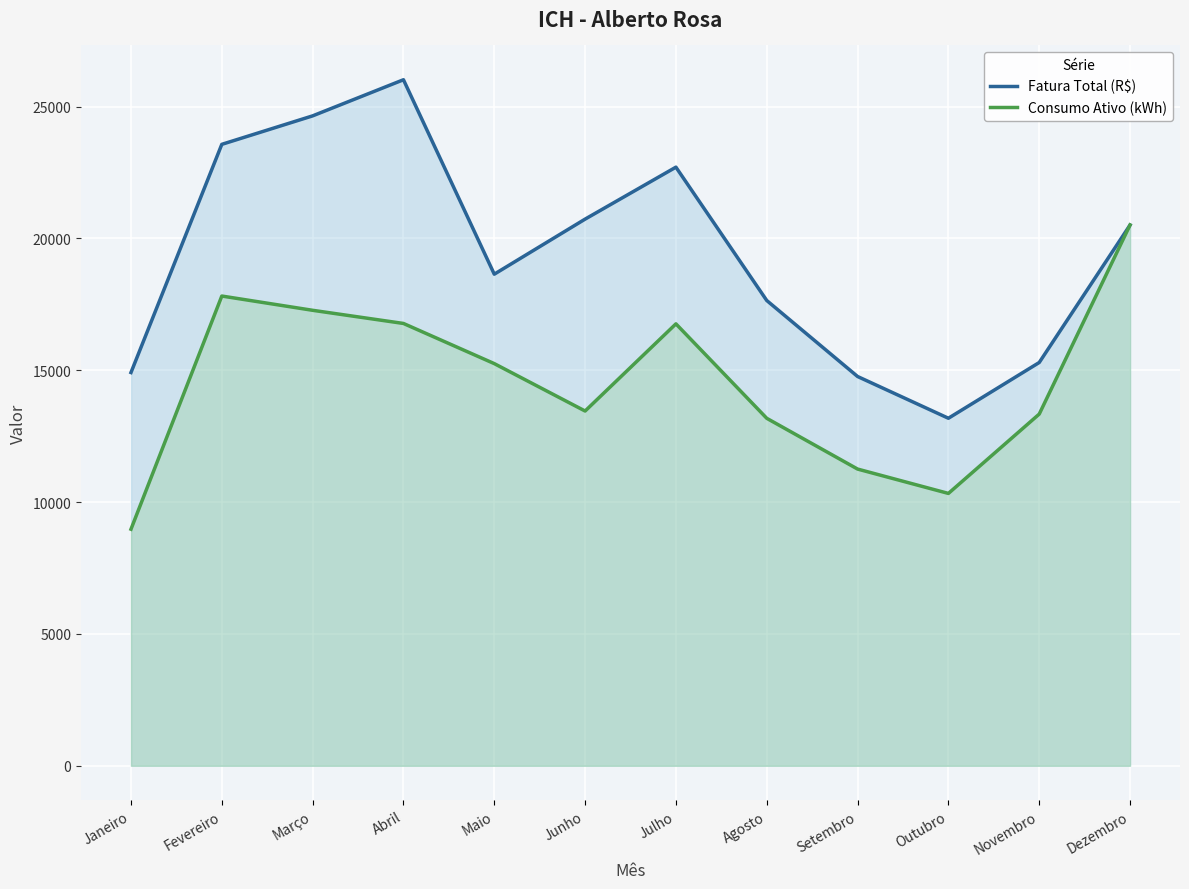

Is it true that Consumo Ativo (kWh) equals 15253.0 at Maio?

True